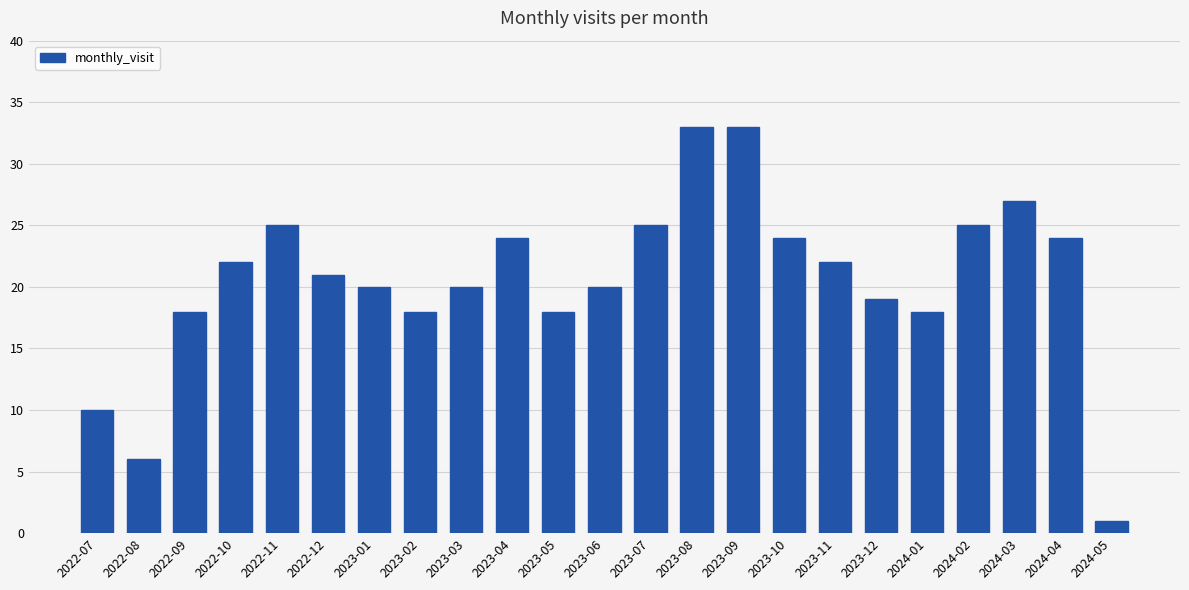

Approximately how many times larger is the value at 2023-12 compared to 2023-09?

0.6